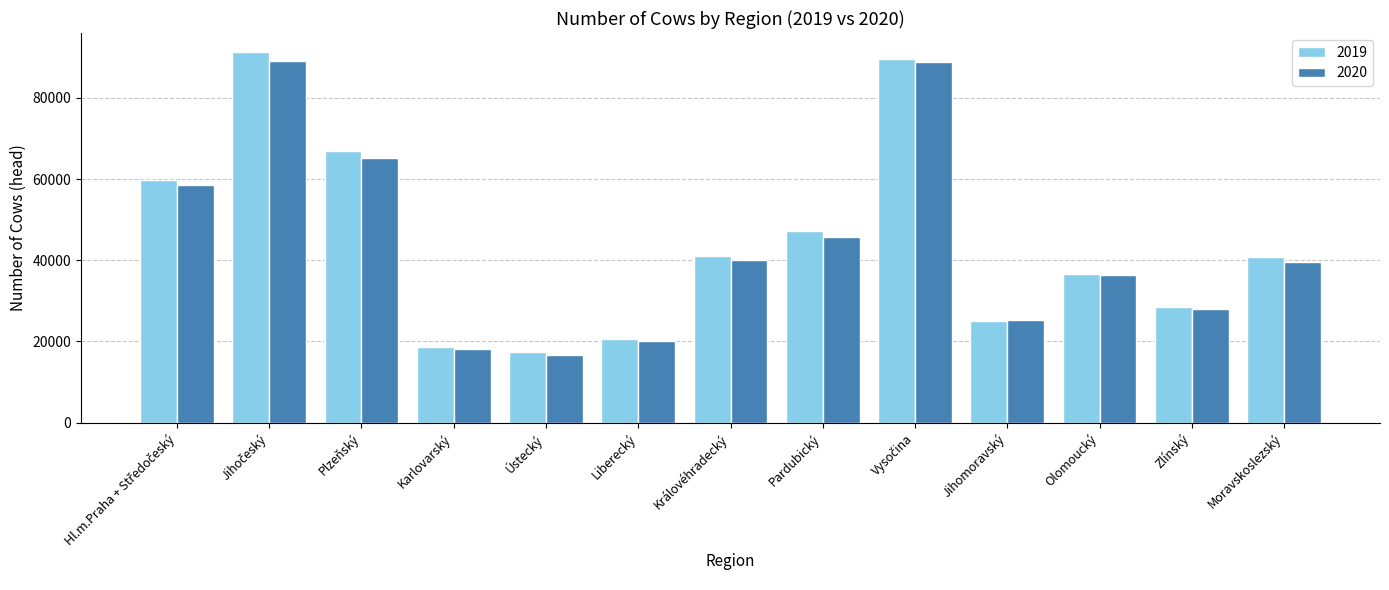

Which series has the widest spread of values?

2019